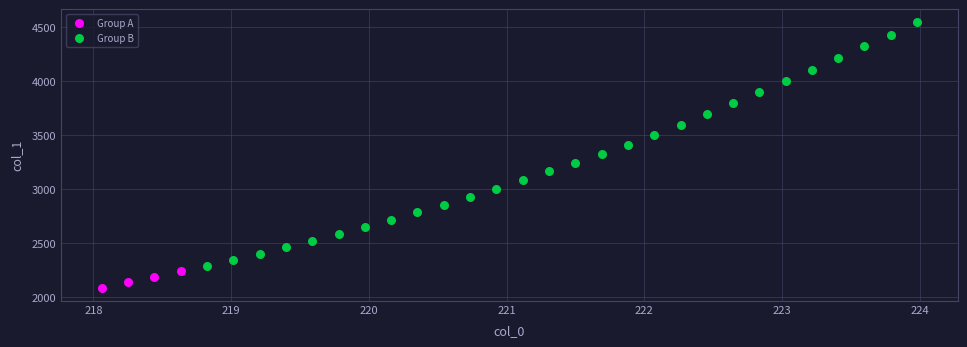

Which series reaches the maximum Y coordinate?

Group B